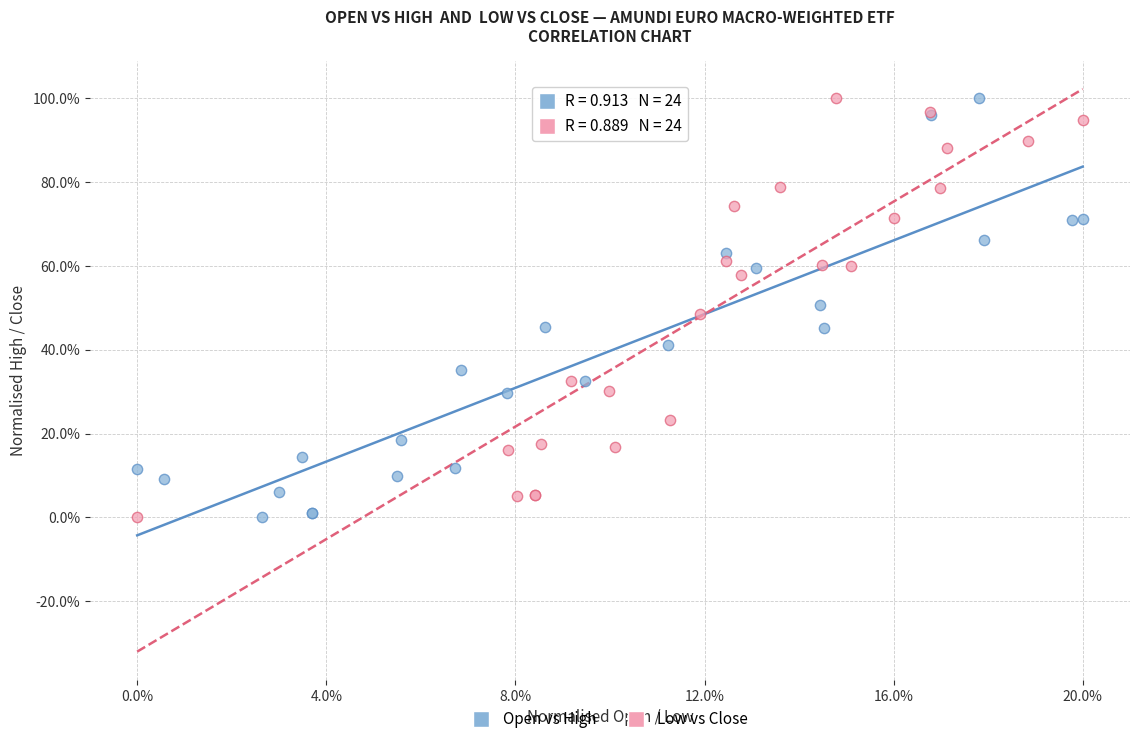

What are all the series names shown in the legend?

Open vs High, Low vs Close